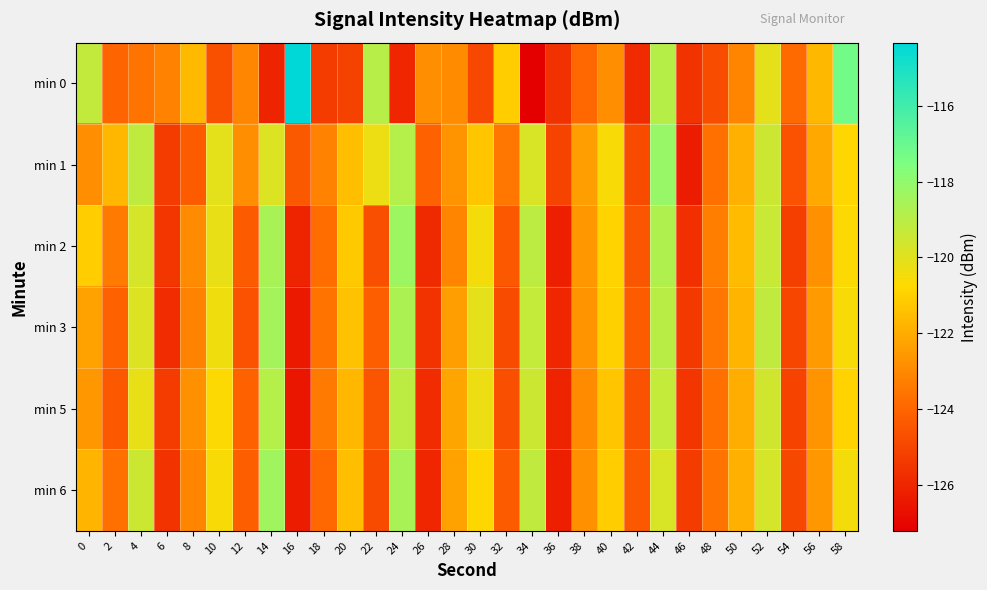

What is the spread (max minus min) of values at 26?

3.2